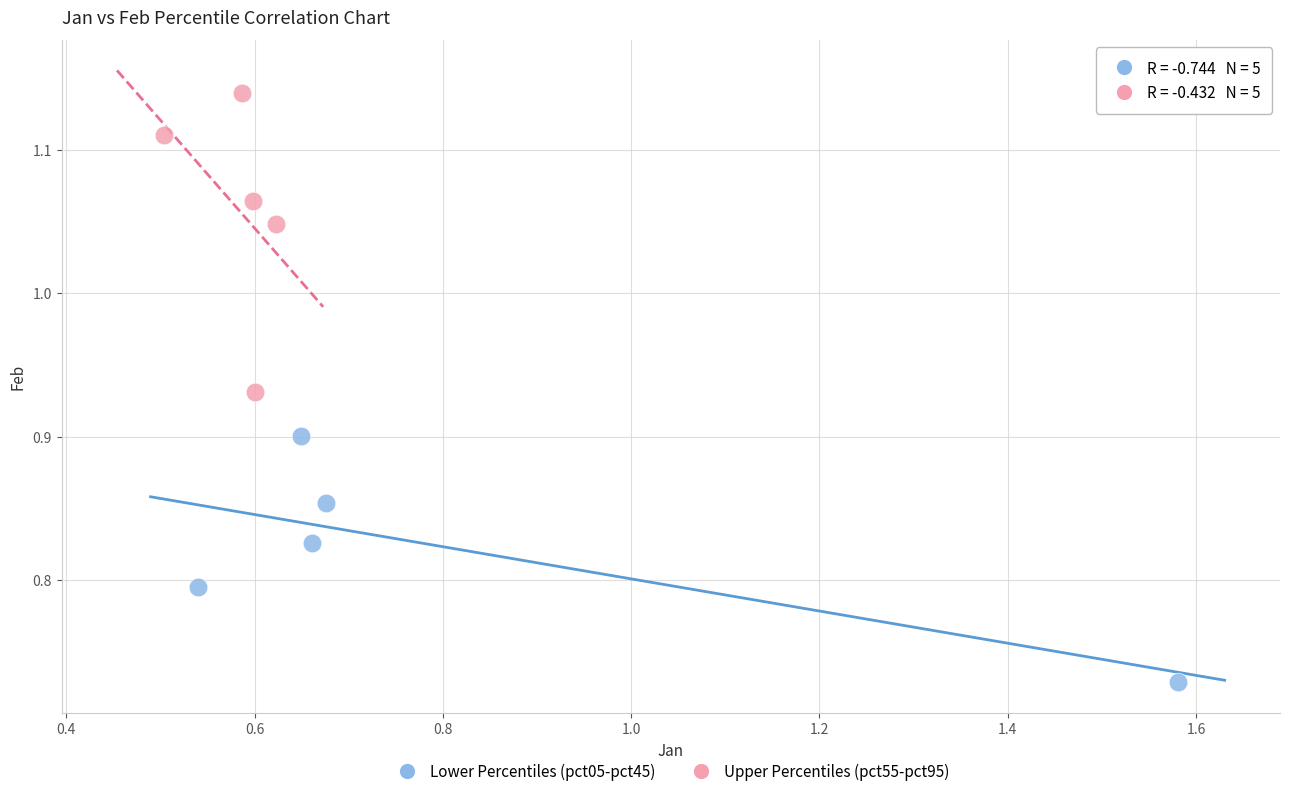

What are all the series names shown in the legend?

Lower Percentiles (pct05-pct45), Upper Percentiles (pct55-pct95)